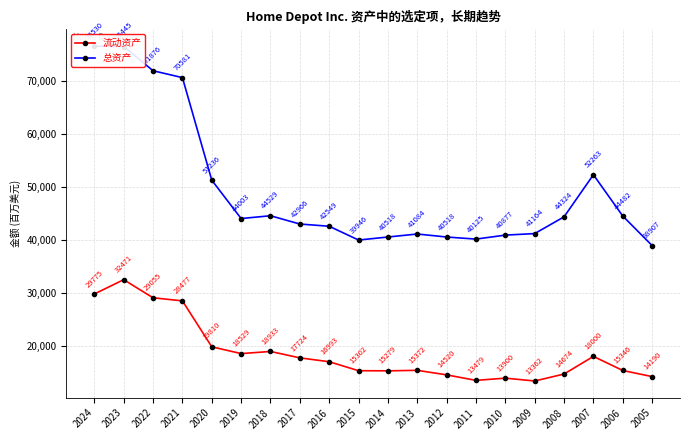

What is the difference between the maximum and minimum values in the 流动资产 series?

19109